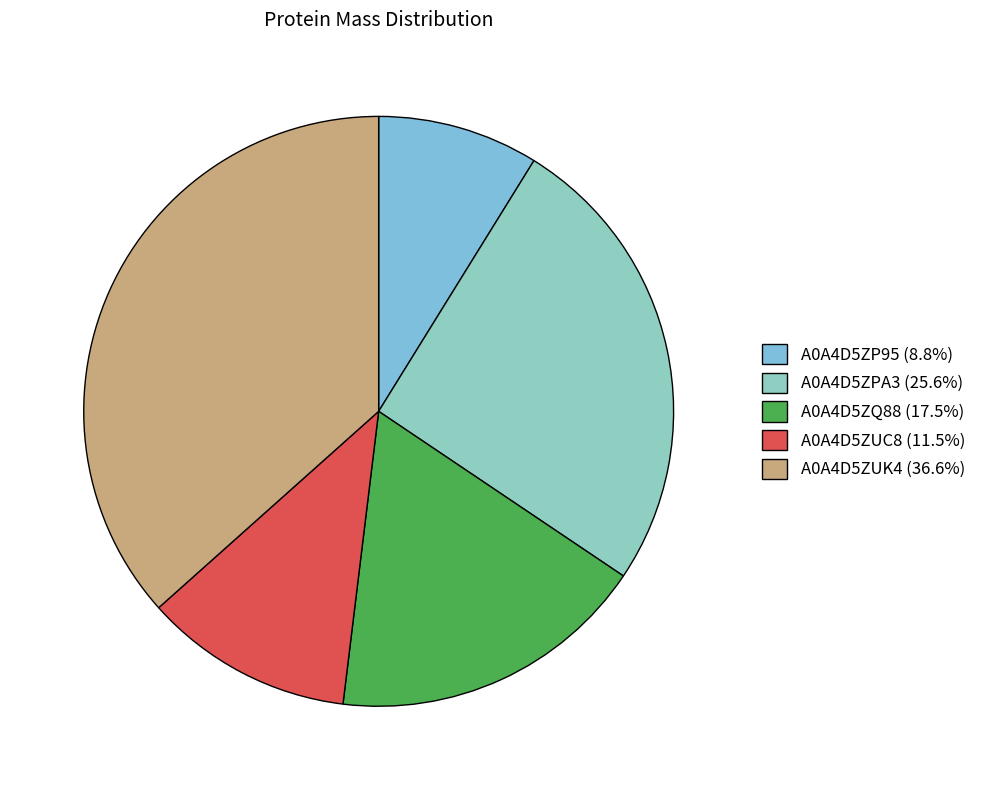

Which has a higher value, A0A4D5ZP95 or A0A4D5ZPA3?

A0A4D5ZPA3